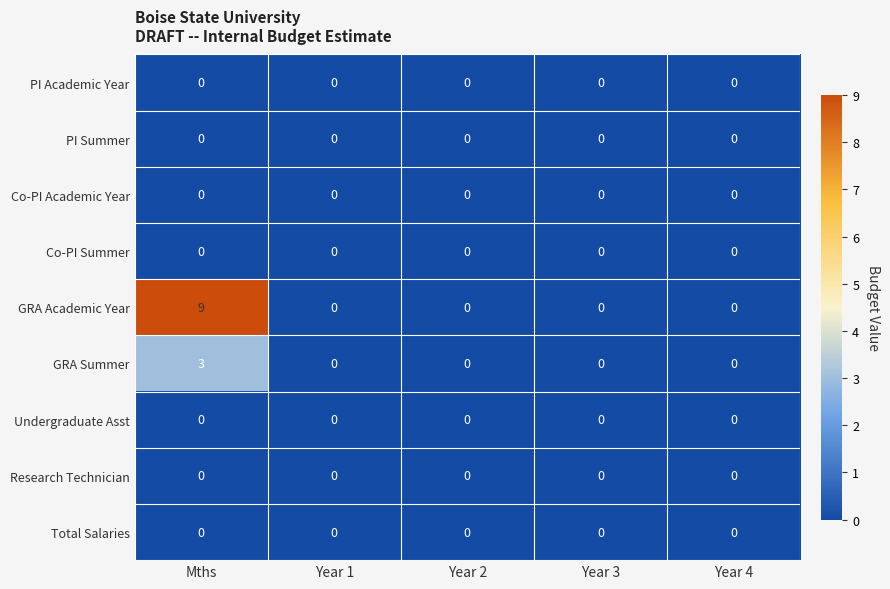

How many data points does each series have?

5